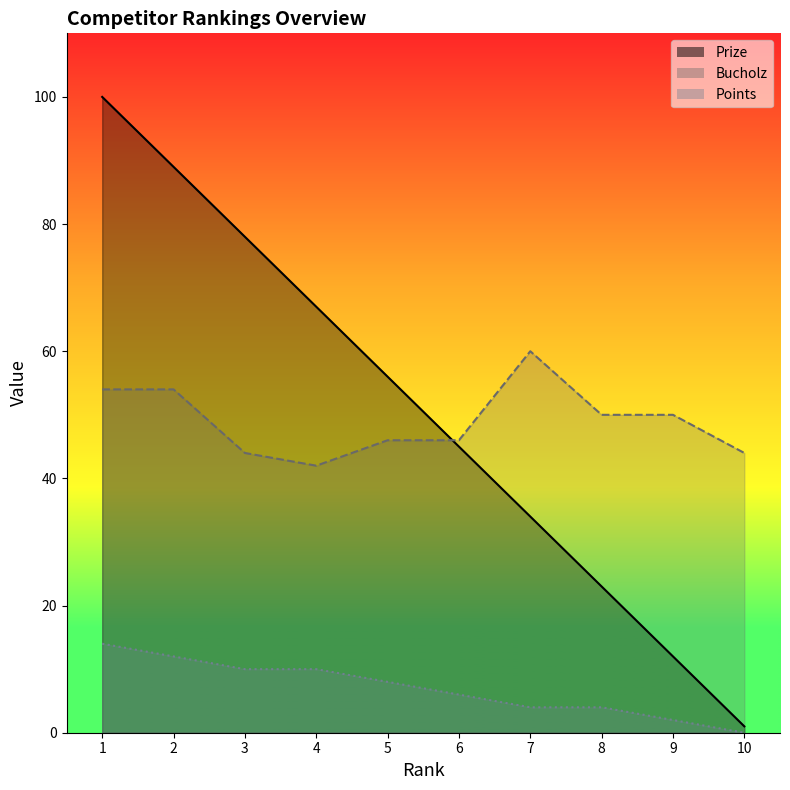

Which series has the largest range (max minus min)?

Prize